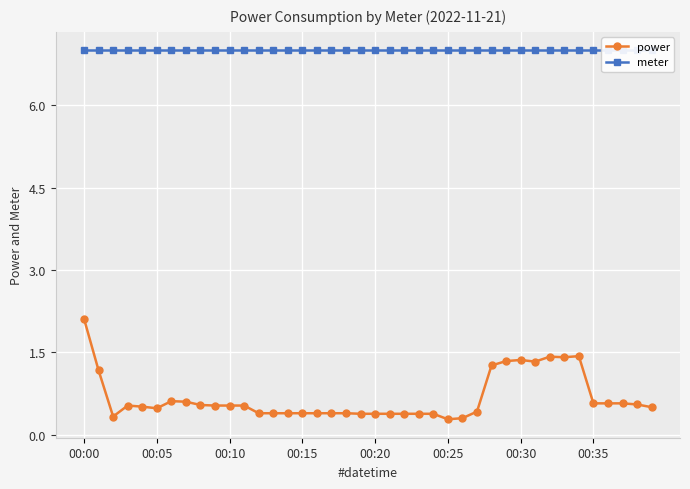

Which series has the widest spread of values?

power